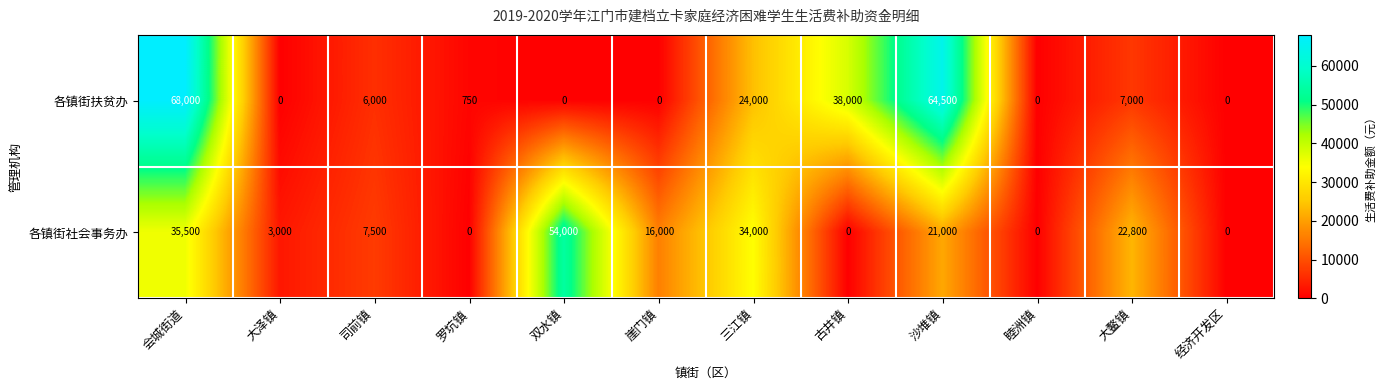

Which series has the widest spread of values?

各镇街扶贫办